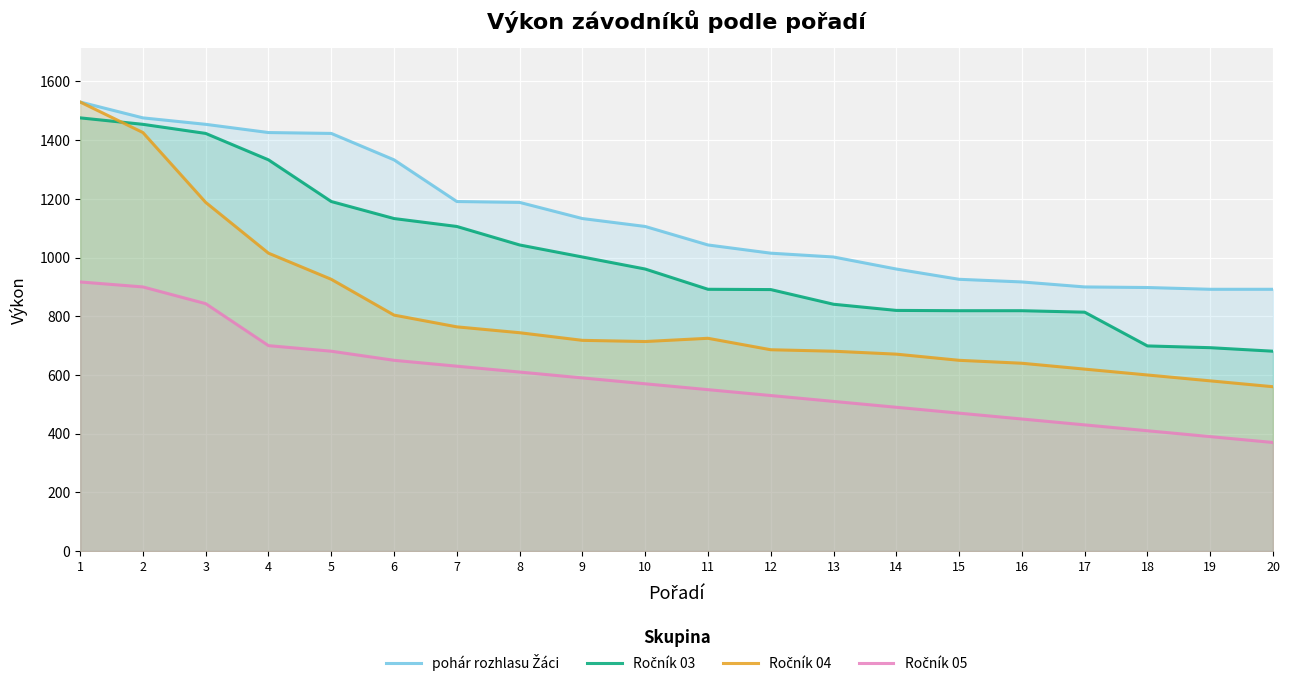

Is the value of Ročník 05 at 10 greater than the value of pohár rozhlasu Žáci at 1?

No